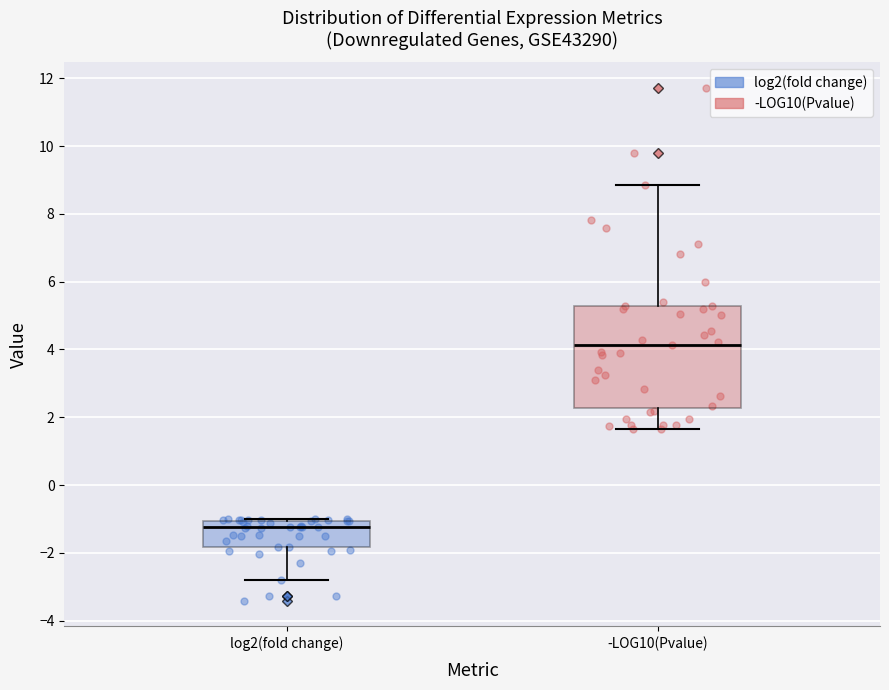

Where is the lower edge of the box for log2(fold change) on the y-axis? The values are not printed on the chart, so give them approximately, as read against the axis.

-1.8